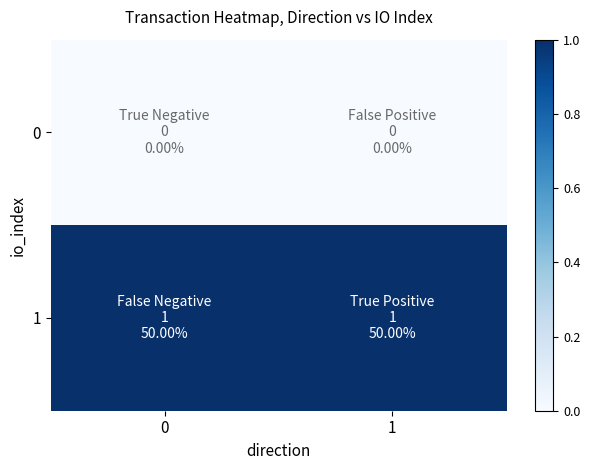

Reading left to right, extract all data points from this chart.

0: 0=0	1=0
1: 0=1	1=1